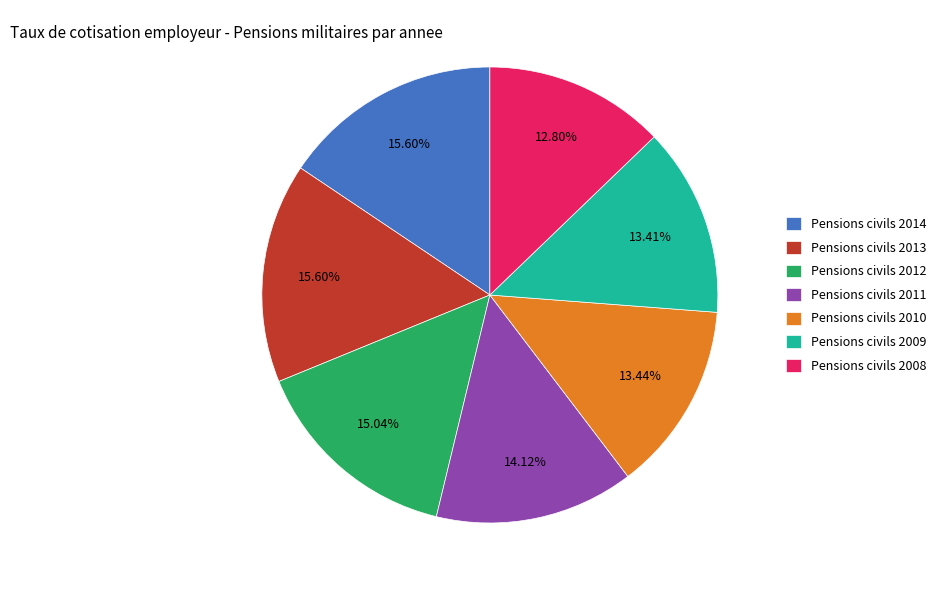

Between Pensions civils 2009 and Pensions civils 2008, which is larger?

Pensions civils 2009